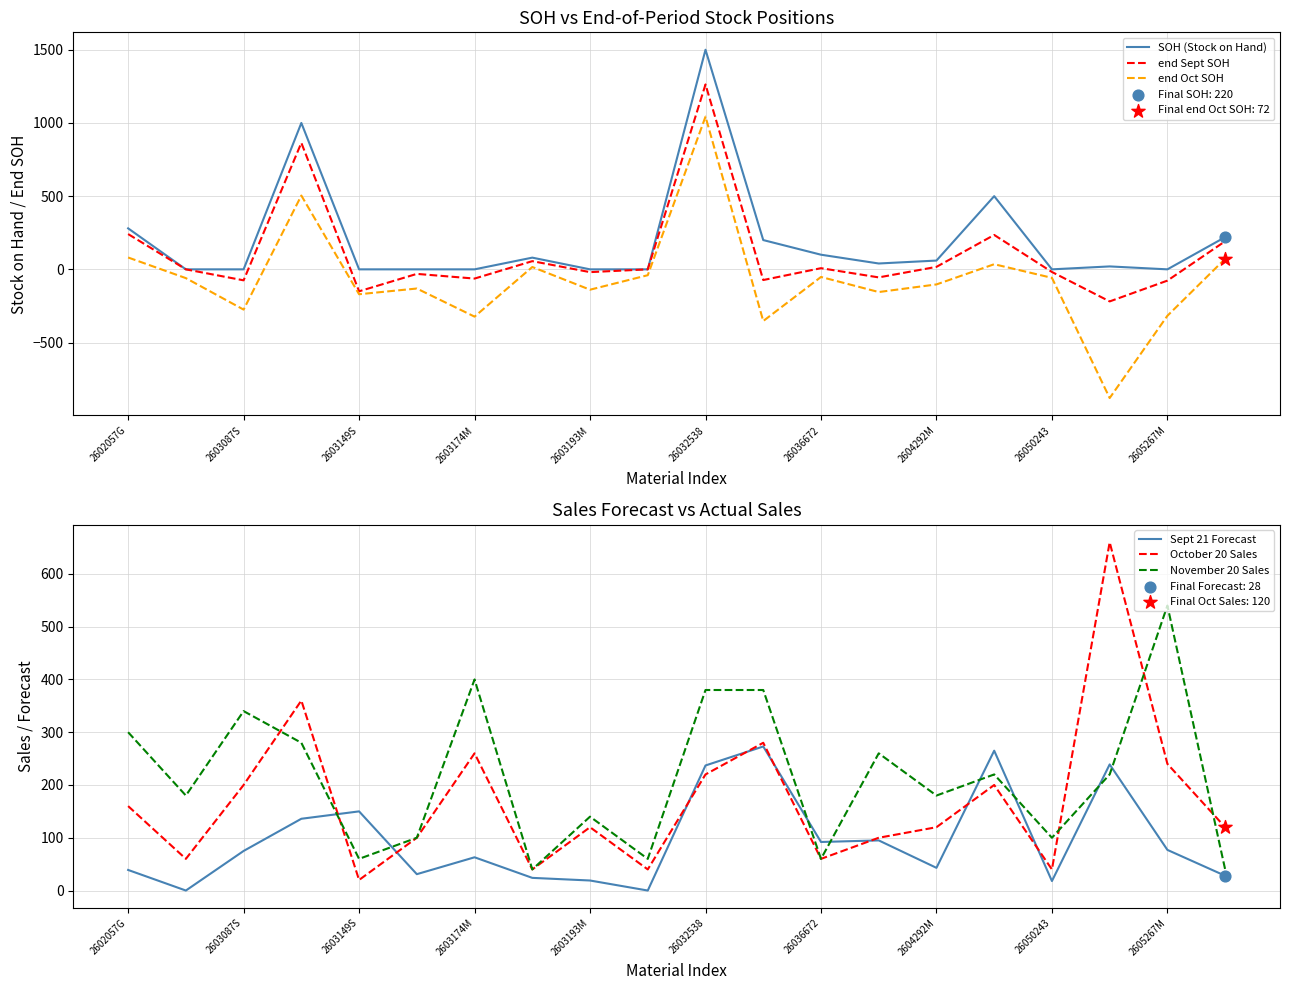

Which series reaches the minimum Y coordinate?

end Oct SOH